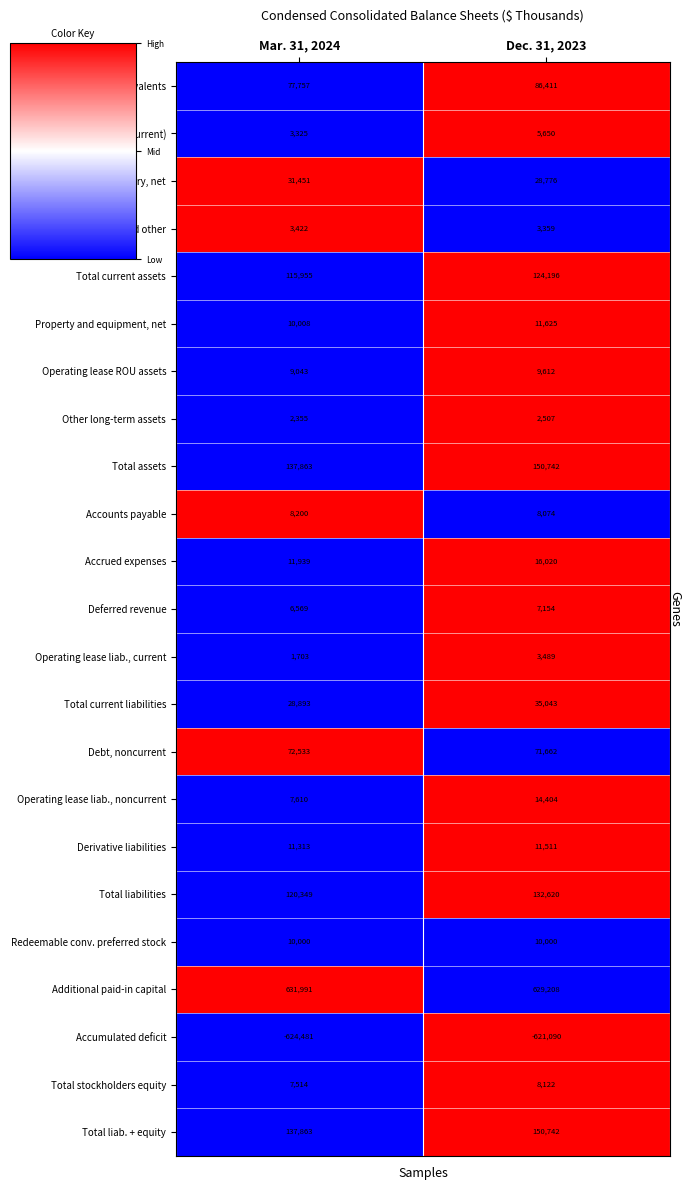

Rank the categories by Operating lease liab., current value from lowest to highest.

Mar. 31, 2024, Dec. 31, 2023